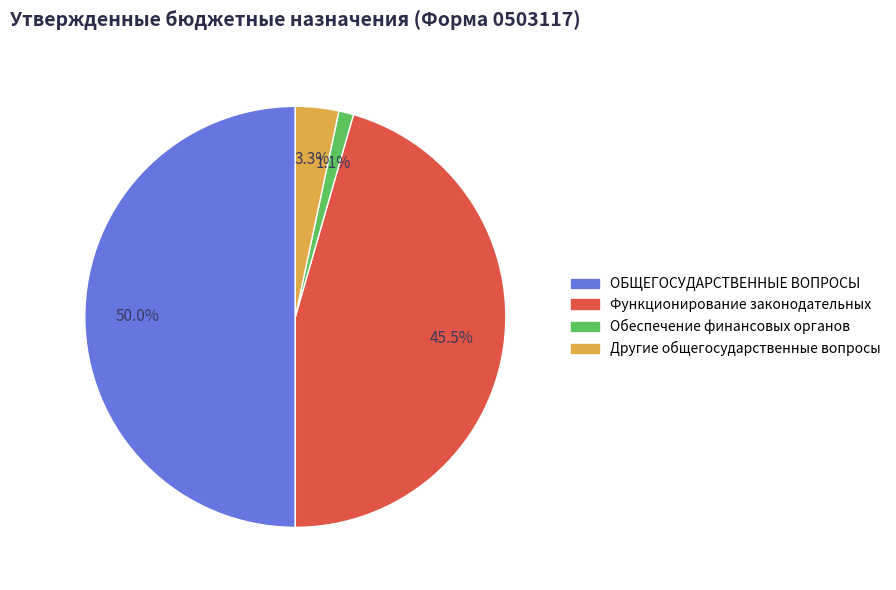

How many slices are in this pie chart?

4